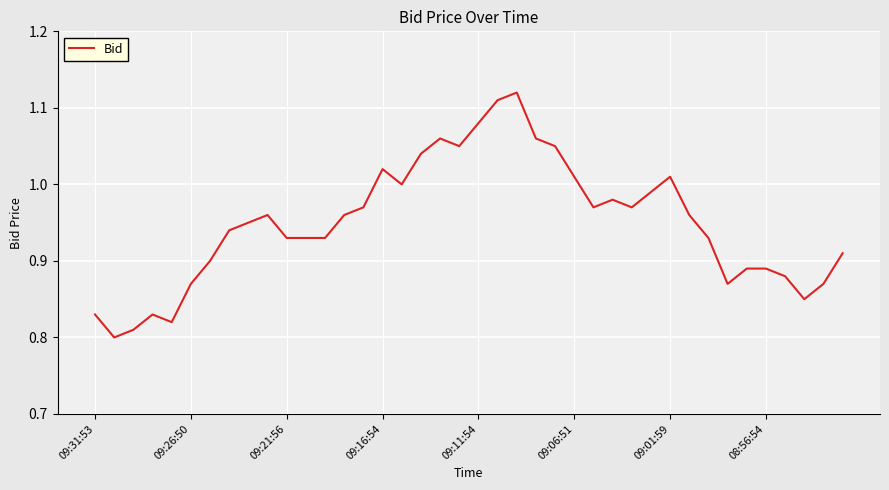

What is the difference between the maximum and minimum values?

0.3